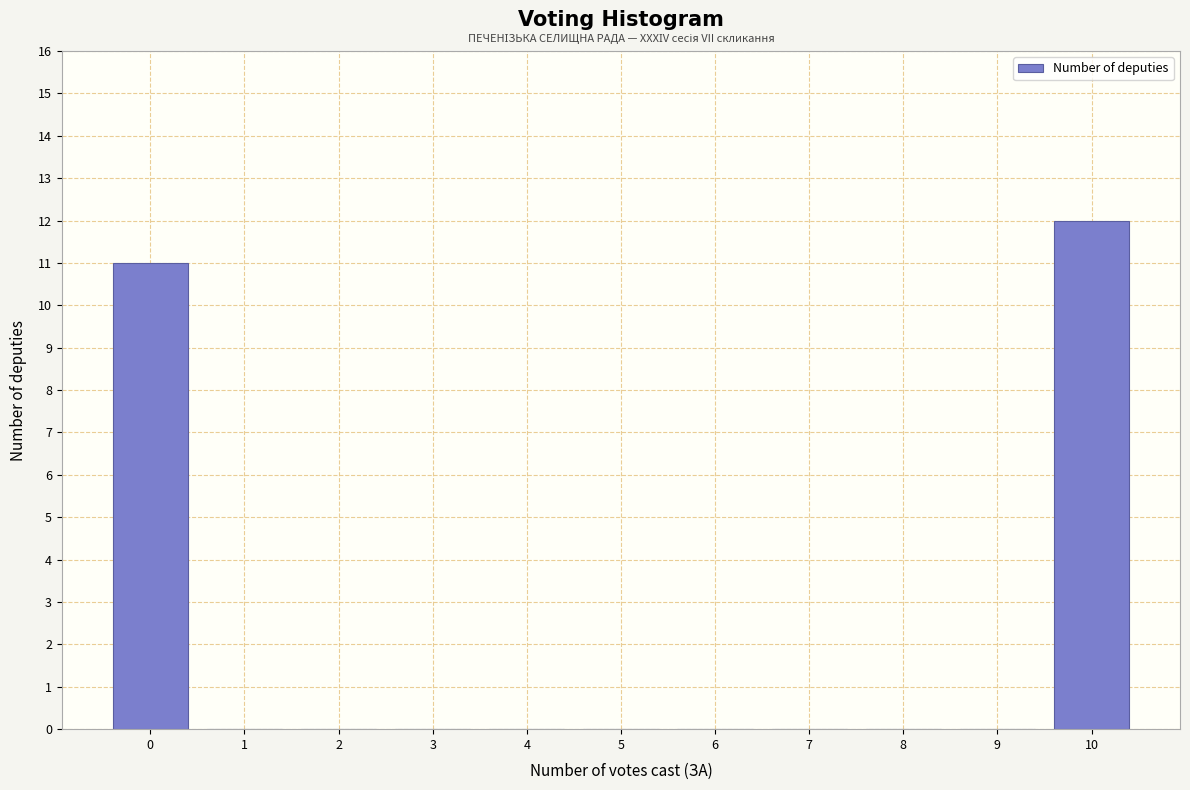

Reading left to right, transcribe all the data shown in this chart.

0=11	1=0	2=0	3=0	4=0	5=0	6=0	7=0	8=0	9=0	10=12